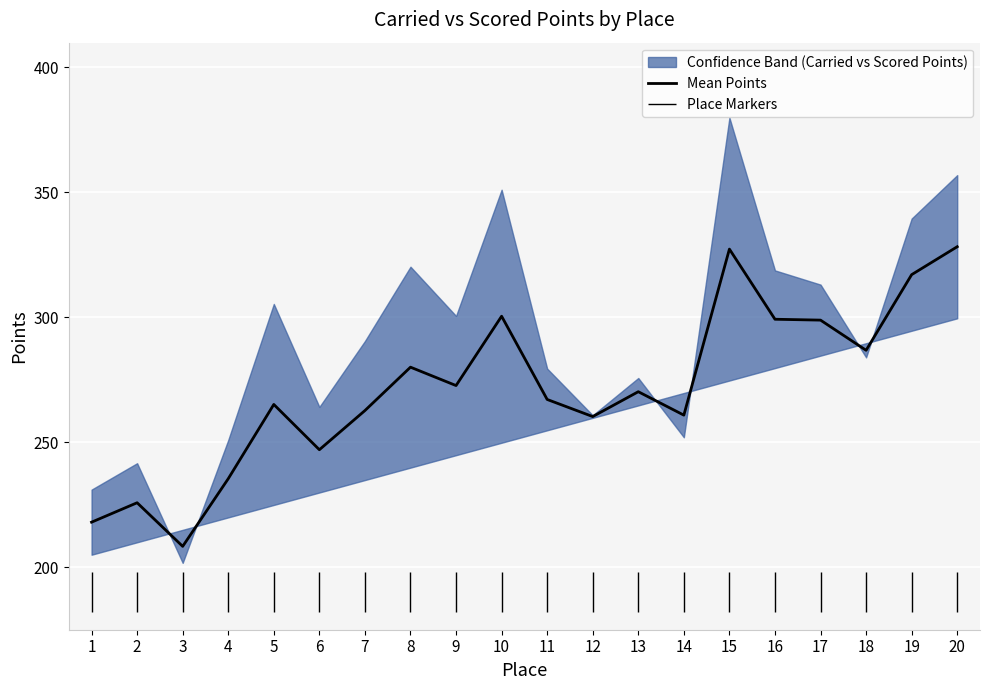

Which label corresponds to the largest value in the chart?

20